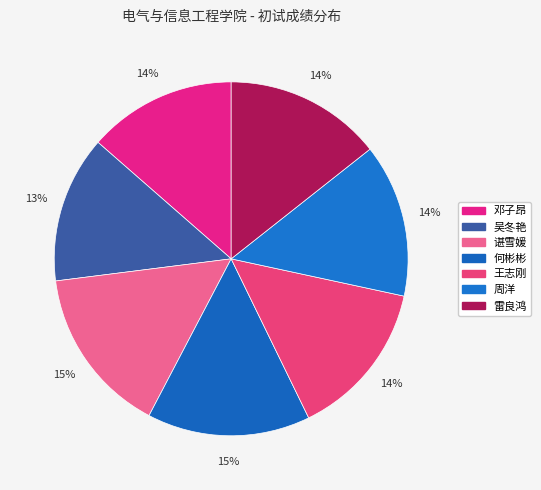

Count the number of slices in the pie.

7